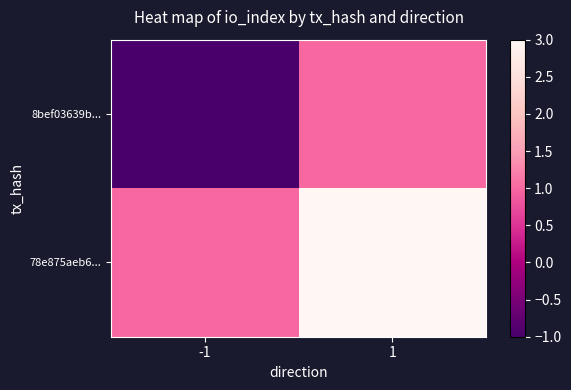

Is it true that 8bef03639b... equals 1 at 1?

True